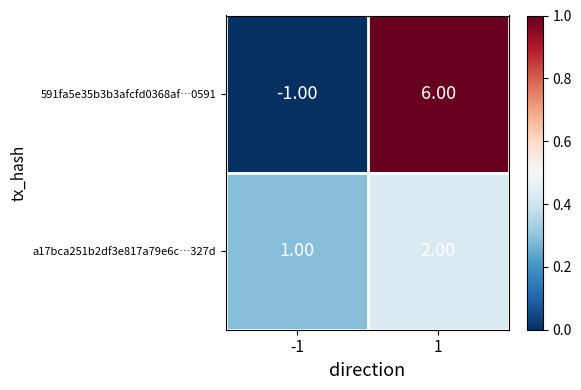

What is the sum of all a17bca251b2df3e817a79e6c…327d values?

3